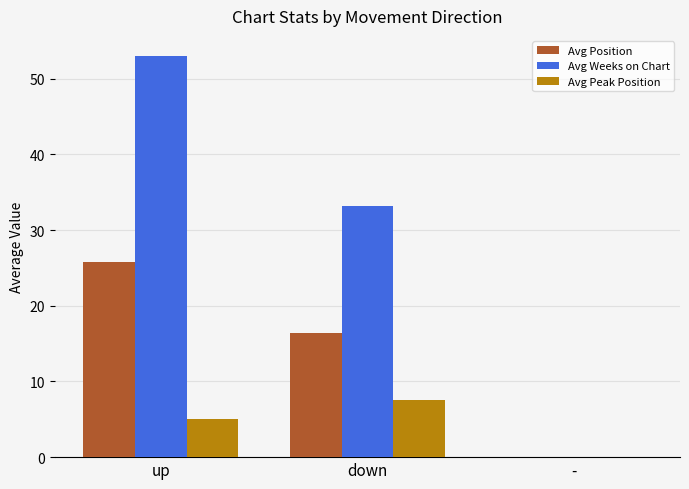

Reading left to right, transcribe all the data shown in this chart.

Avg Position: up=25.8	down=16.4	-=0.0
Avg Weeks on Chart: up=53.0	down=33.1	-=0.0
Avg Peak Position: up=5.0	down=7.5	-=0.0